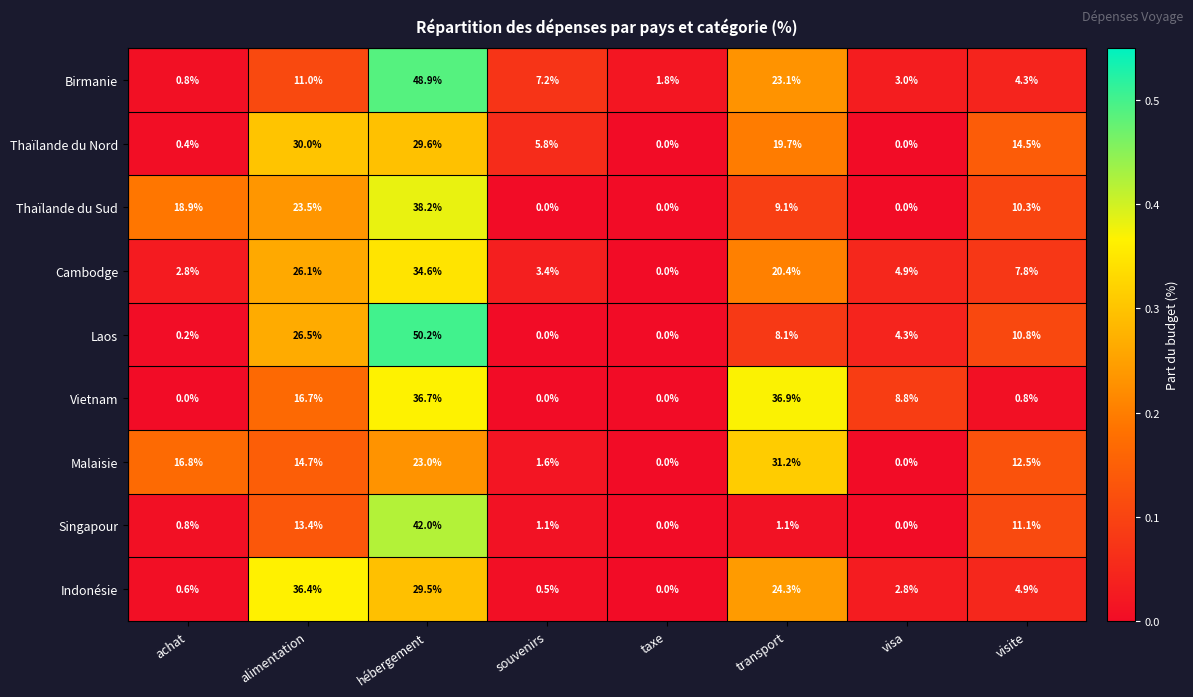

At which category is the sum across all series the highest?

hébergement